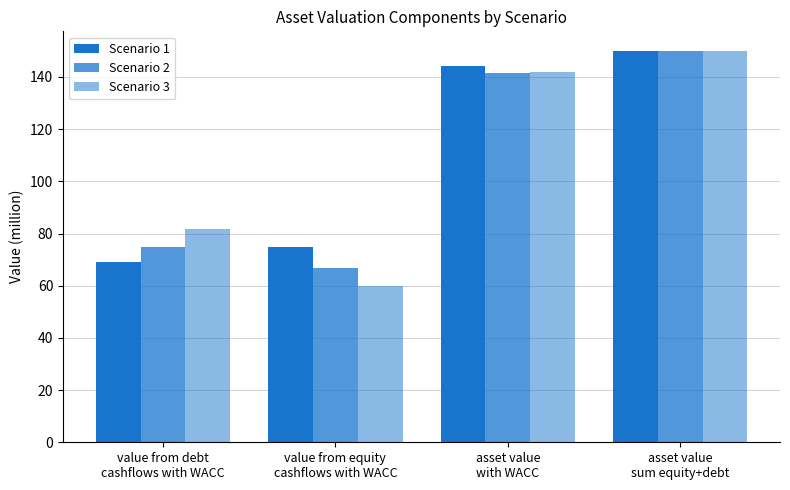

Reading left to right, list all the values displayed in this chart.

Scenario 1: value from debt
cashflows with WACC=69.2	value from equity
cashflows with WACC=75.0	asset value
with WACC=144.2	asset value
sum equity+debt=150.0
Scenario 2: value from debt
cashflows with WACC=75.0	value from equity
cashflows with WACC=66.7	asset value
with WACC=141.7	asset value
sum equity+debt=150.0
Scenario 3: value from debt
cashflows with WACC=81.8	value from equity
cashflows with WACC=60.0	asset value
with WACC=141.8	asset value
sum equity+debt=150.0